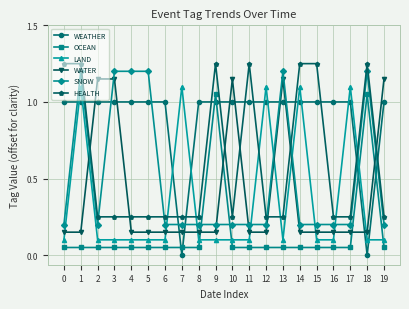

At which category does SNOW reach its first local peak?

1